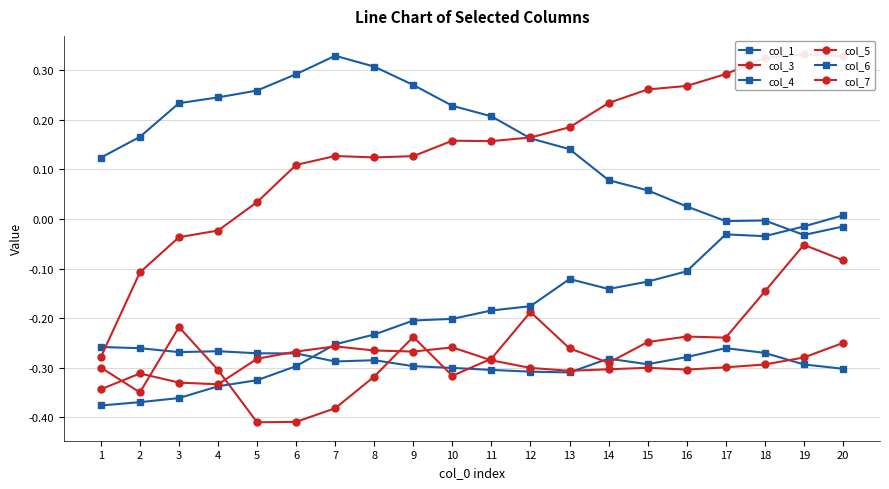

Reading right to left, what are all the values shown in this chart?

col_1: 20=-0.3	19=-0.3	18=-0.3	17=-0.3	16=-0.3	15=-0.3	14=-0.3	13=-0.3	12=-0.3	11=-0.3	10=-0.3	9=-0.3	8=-0.3	7=-0.3	6=-0.3	5=-0.3	4=-0.3	3=-0.3	2=-0.3	1=-0.3
col_3: 20=-0.1	19=-0.1	18=-0.1	17=-0.2	16=-0.2	15=-0.2	14=-0.3	13=-0.3	12=-0.2	11=-0.3	10=-0.3	9=-0.2	8=-0.3	7=-0.4	6=-0.4	5=-0.4	4=-0.3	3=-0.2	2=-0.3	1=-0.3
col_4: 20=0.0	19=-0.0	18=-0.0	17=-0.0	16=-0.1	15=-0.1	14=-0.1	13=-0.1	12=-0.2	11=-0.2	10=-0.2	9=-0.2	8=-0.2	7=-0.3	6=-0.3	5=-0.3	4=-0.3	3=-0.4	2=-0.4	1=-0.4
col_5: 20=-0.3	19=-0.3	18=-0.3	17=-0.3	16=-0.3	15=-0.3	14=-0.3	13=-0.3	12=-0.3	11=-0.3	10=-0.3	9=-0.3	8=-0.3	7=-0.3	6=-0.3	5=-0.3	4=-0.3	3=-0.3	2=-0.3	1=-0.3
col_6: 20=-0.0	19=-0.0	18=-0.0	17=-0.0	16=0.0	15=0.1	14=0.1	13=0.1	12=0.2	11=0.2	10=0.2	9=0.3	8=0.3	7=0.3	6=0.3	5=0.3	4=0.2	3=0.2	2=0.2	1=0.1
col_7: 20=0.3	19=0.3	18=0.3	17=0.3	16=0.3	15=0.3	14=0.2	13=0.2	12=0.2	11=0.2	10=0.2	9=0.1	8=0.1	7=0.1	6=0.1	5=0.0	4=-0.0	3=-0.0	2=-0.1	1=-0.3